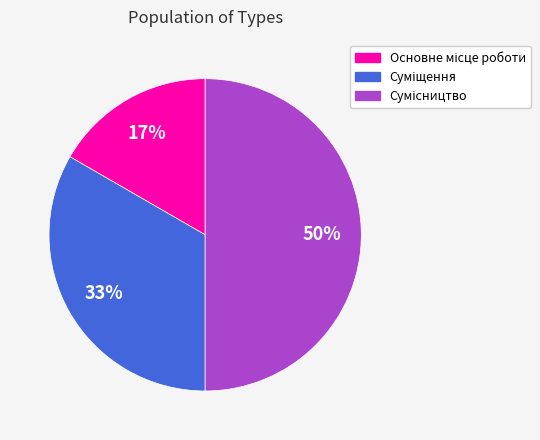

To the nearest percent, what is the difference between the largest and smallest slice percentages?

33%